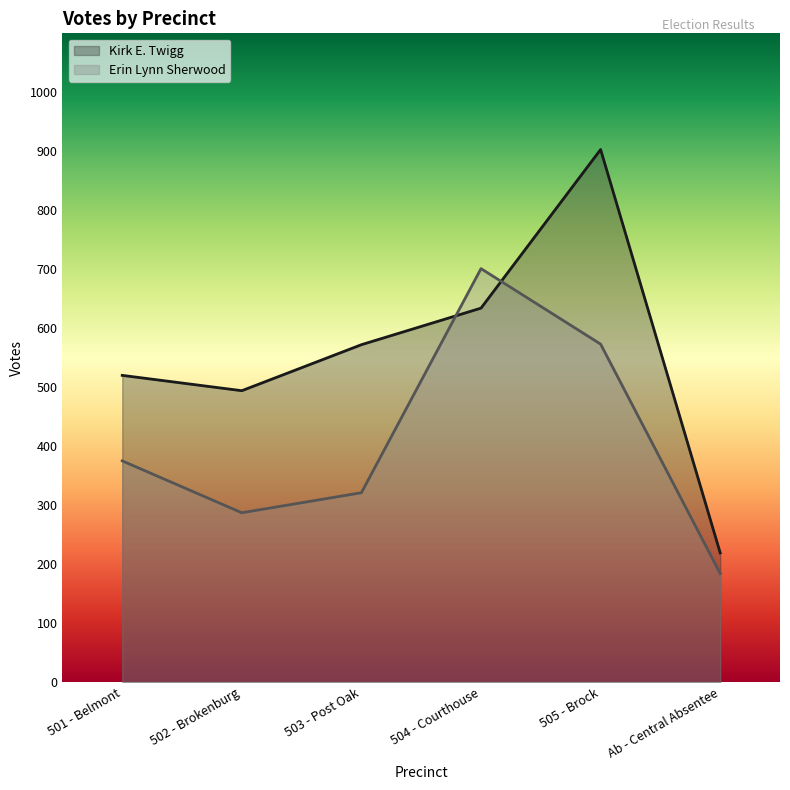

At which category does Kirk E. Twigg reach its first local valley?

502 - Brokenburg